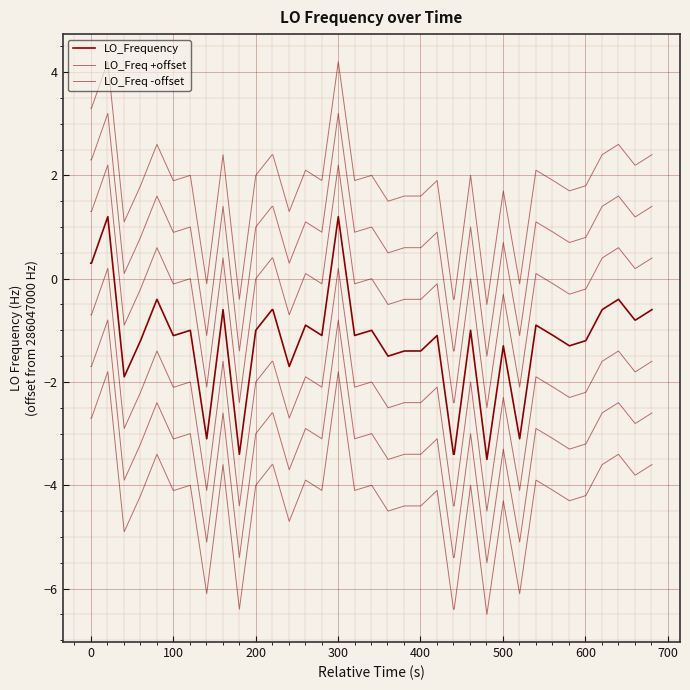

How many lines are shown in the chart?

7